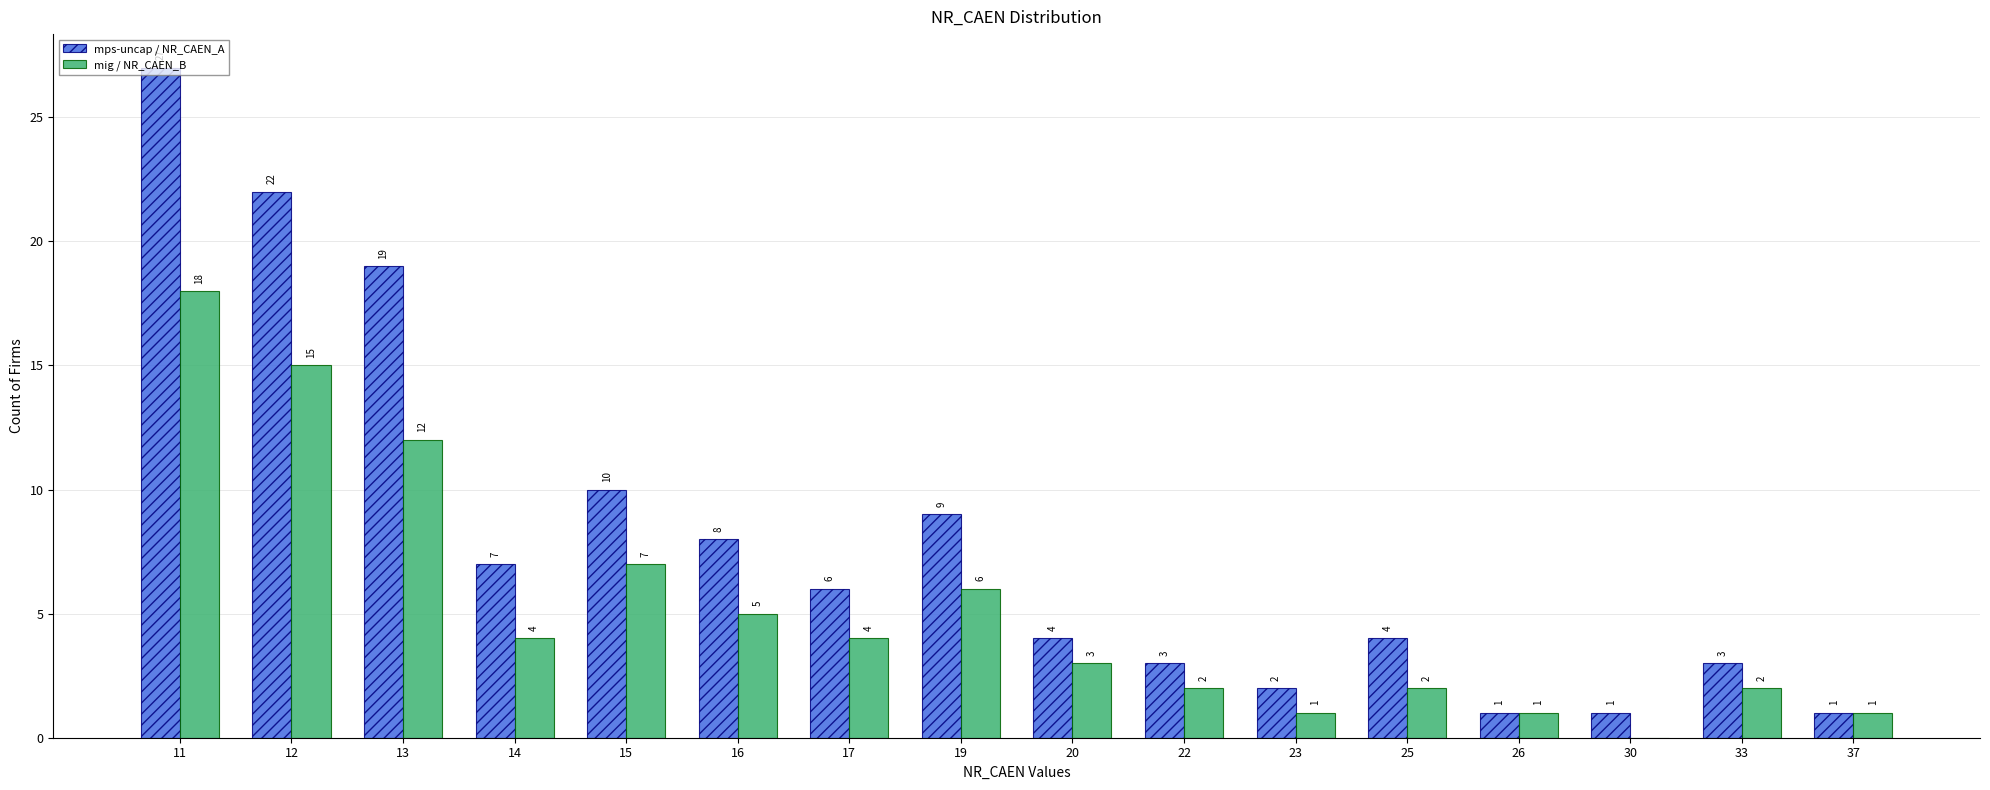

At which category is the sum across all series the highest?

11